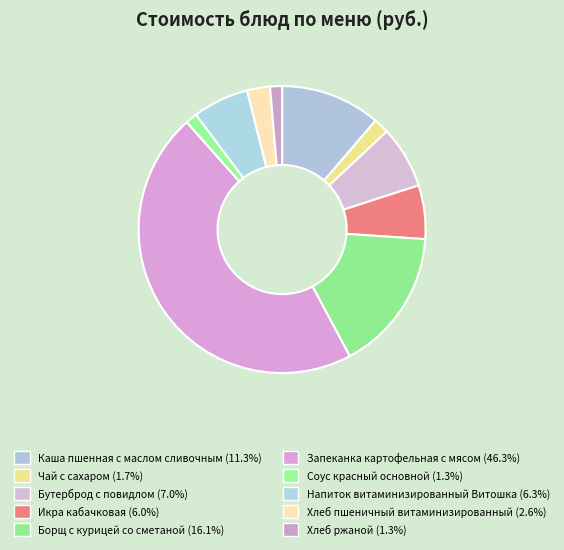

Which category has the biggest portion of the pie?

Запеканка картофельная с мясом